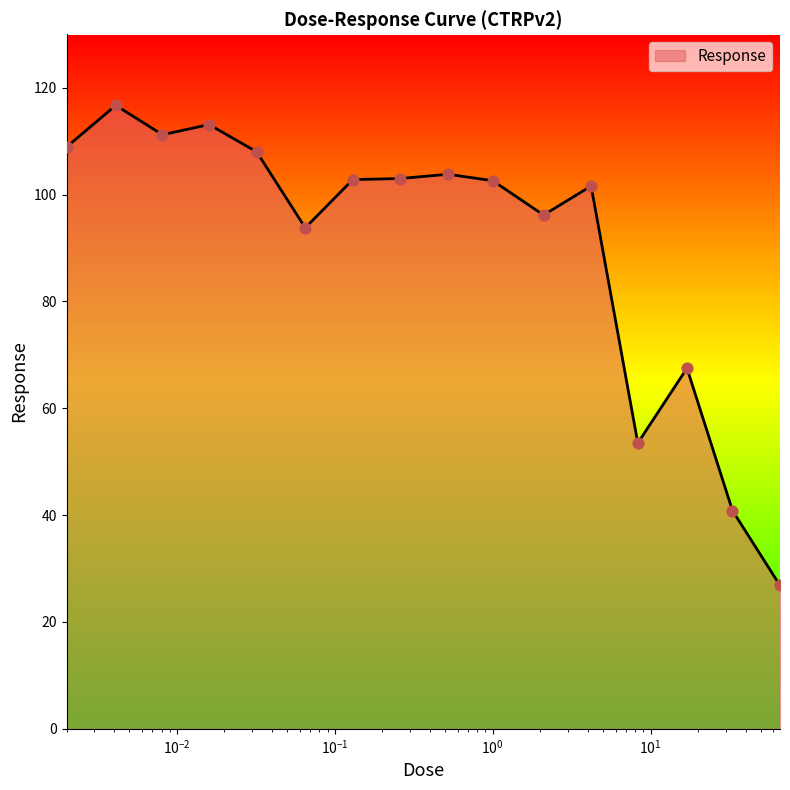

What is the difference between the maximum and minimum values?

89.9